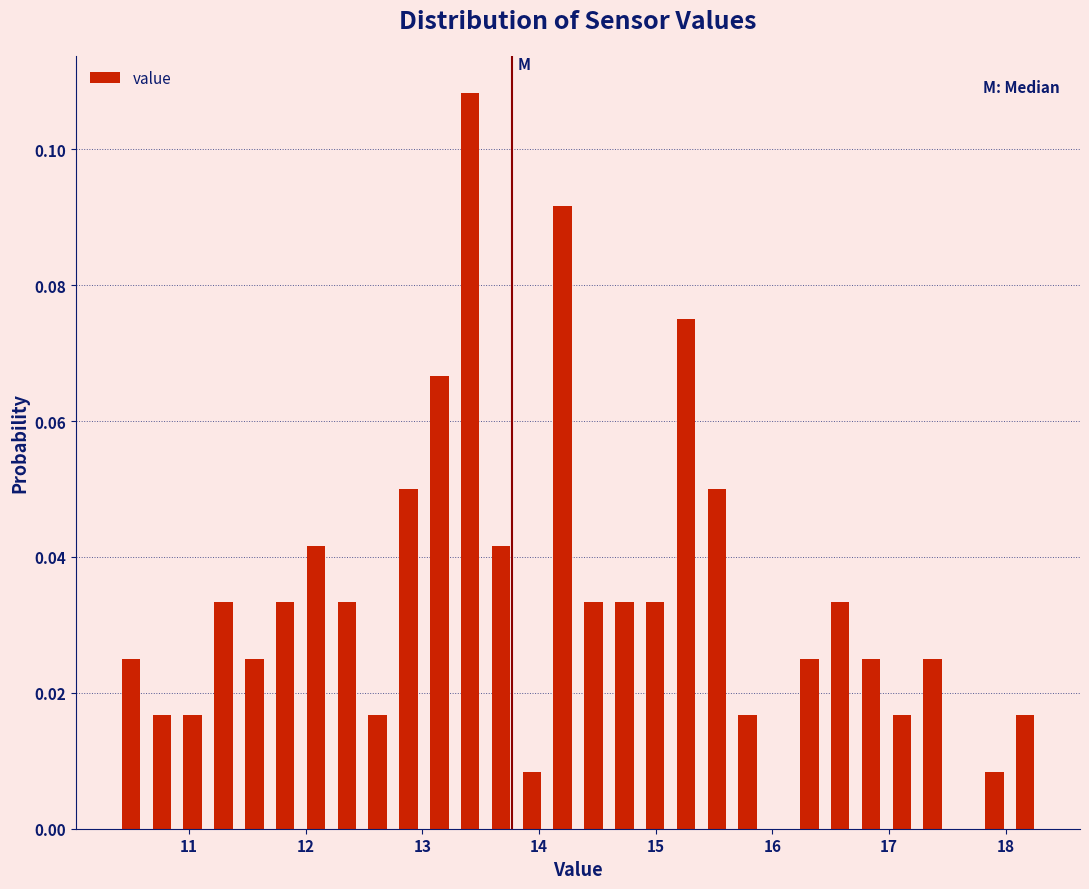

Around what value on the x-axis is the tallest bar? Give the approximate position of its centre, as read against the axis.

13.4